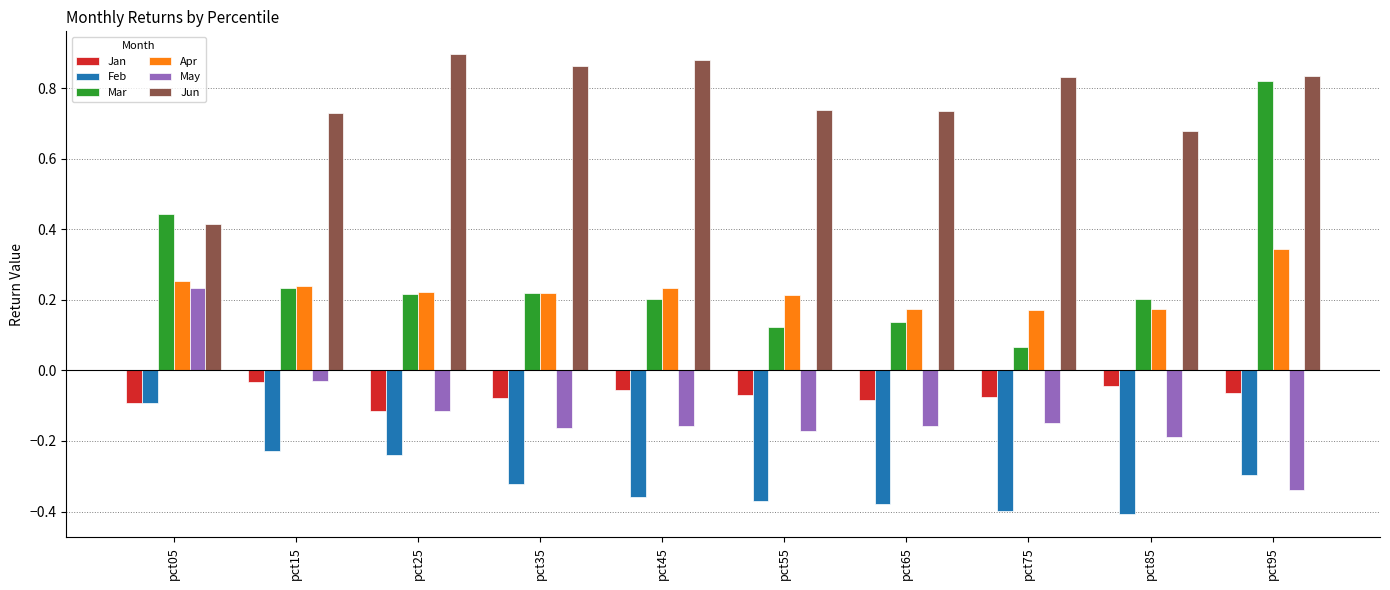

The May series shows -0.0 at pct25. True or false?

False